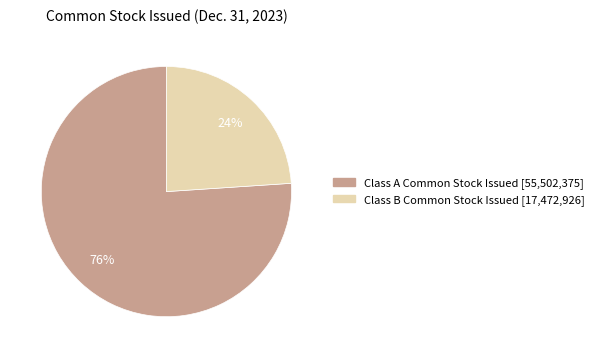

Is Class B Common Stock Issued the majority of the pie?

No